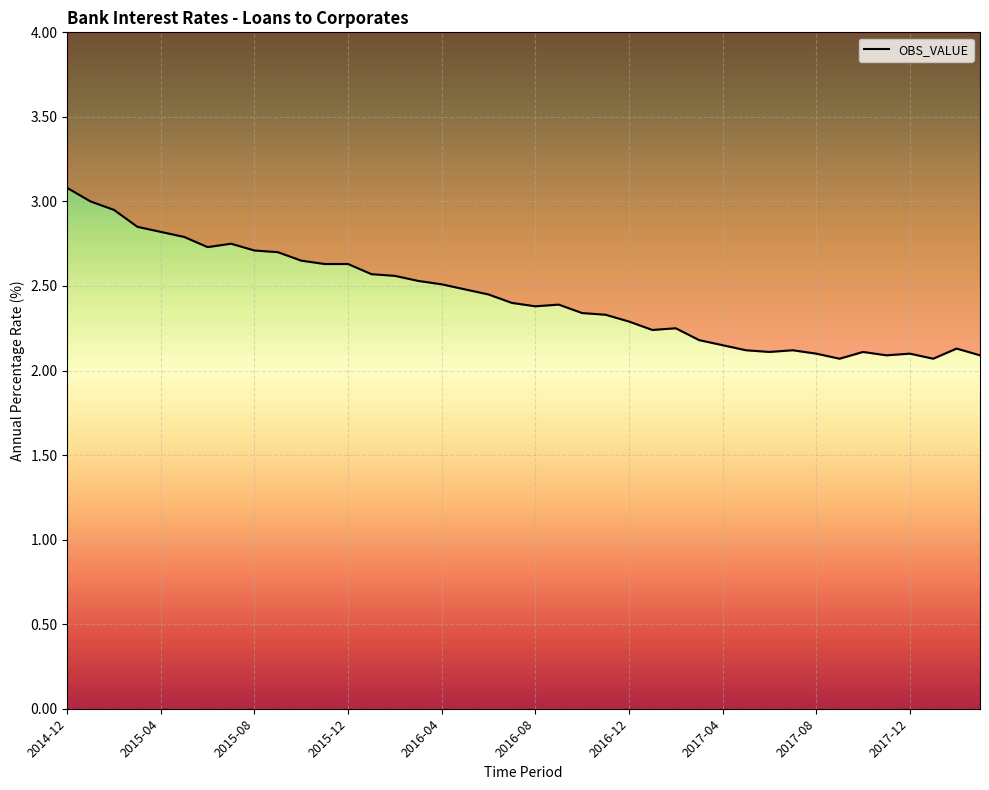

The value at 14 is 0.6. True or false?

False